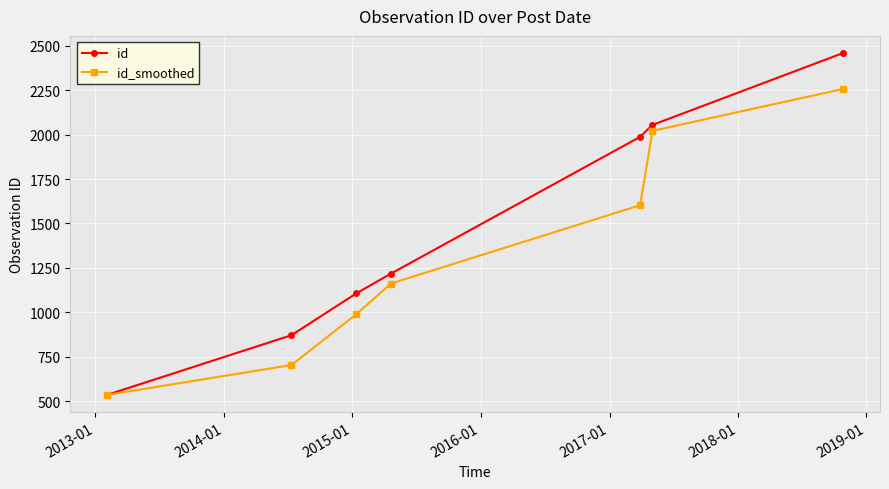

Which series has the largest total across all categories?

id